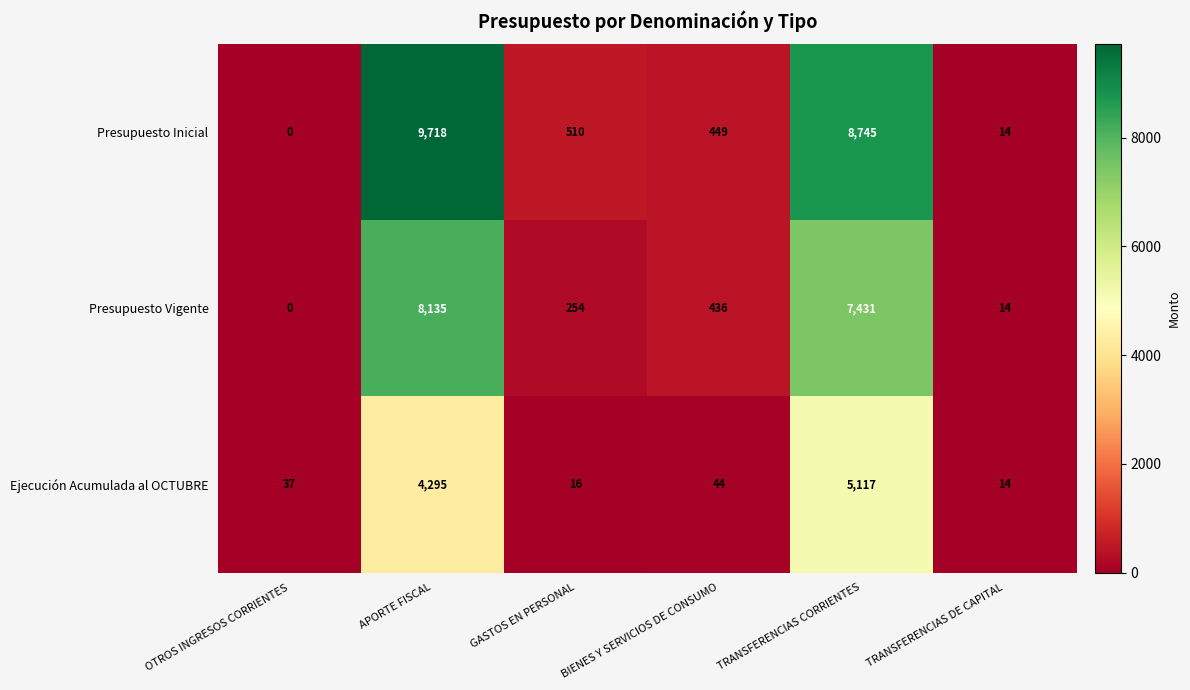

How many values in the Ejecución Acumulada al OCTUBRE series are below 44?

3